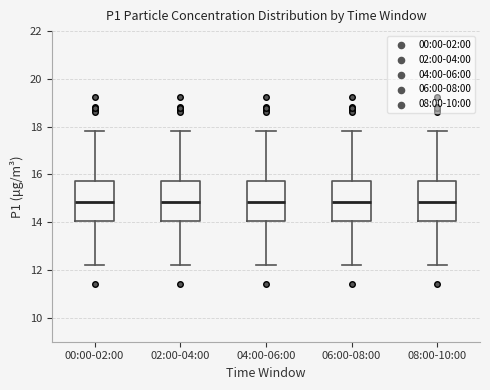

Where does the median line of the box for 04:00-06:00 sit on the y-axis? The values are not printed on the chart, so give them approximately, as read against the axis.

14.8